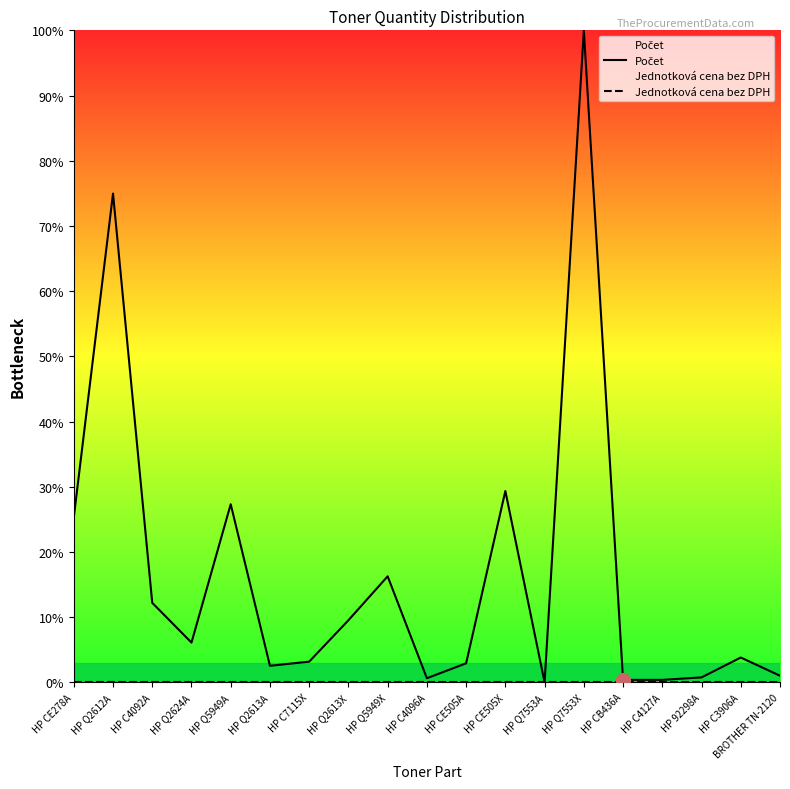

True or false: Počet and Jednotková cena bez DPH cross at least once.

False